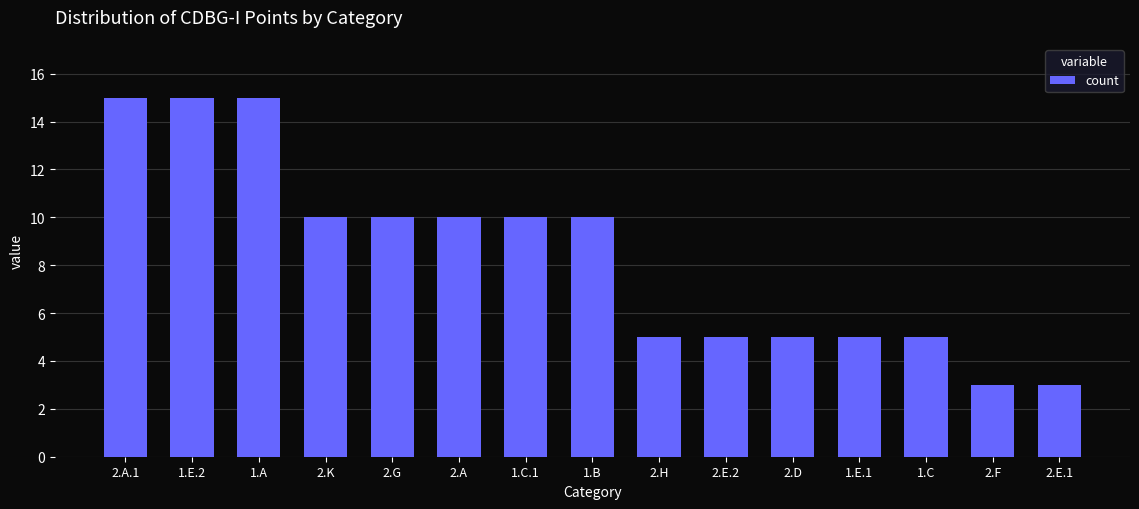

What is the minimum value shown in the chart?

3